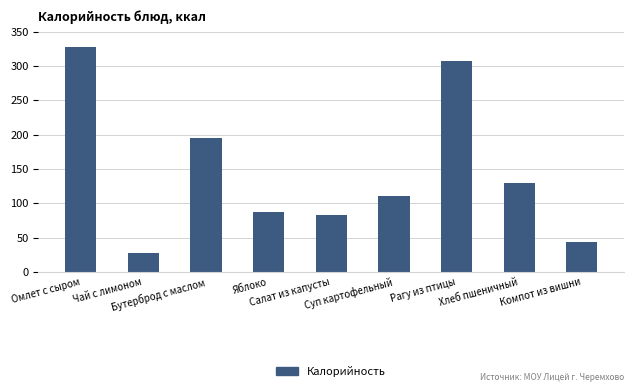

What is the label of the 7th bar from the left?

Рагу из птицы